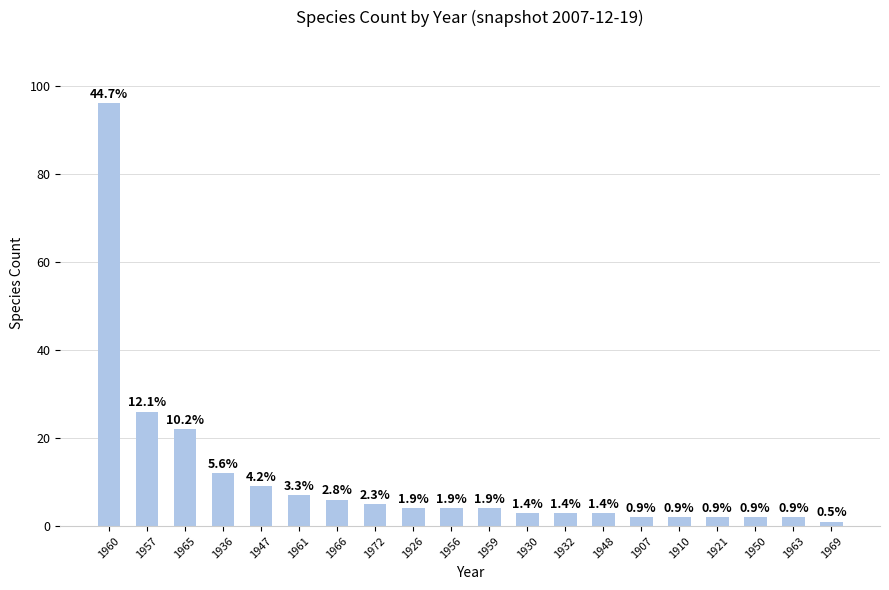

How many bars are there in total?

20